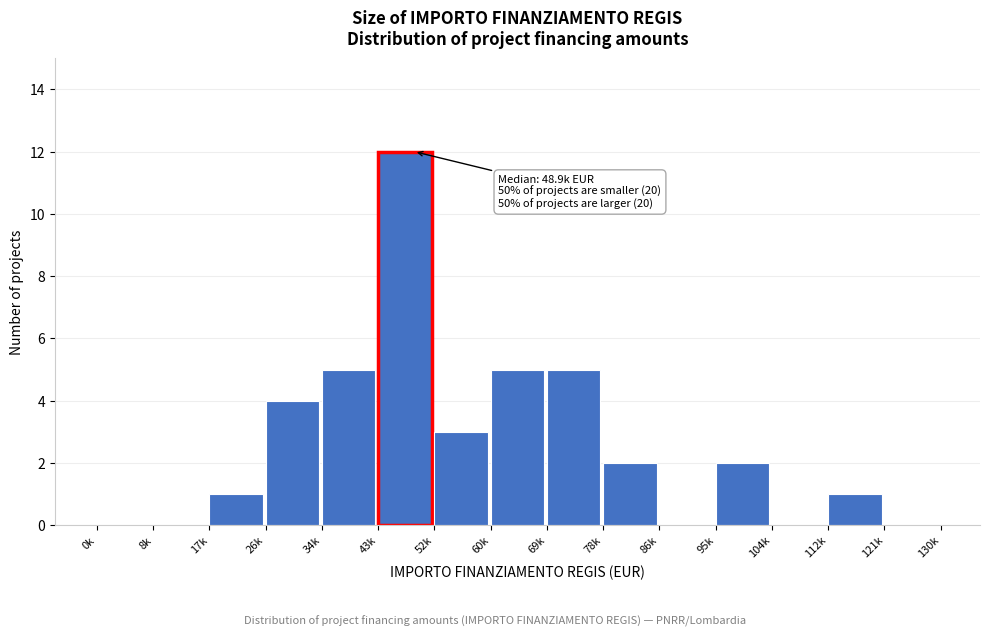

Reading left to right, list all the values displayed in this chart.

0k=0	8k=0	17k=1	26k=4	34k=5	43k=12	52k=3	60k=5	69k=5	78k=2	86k=0	95k=2	104k=0	112k=1	121k=0